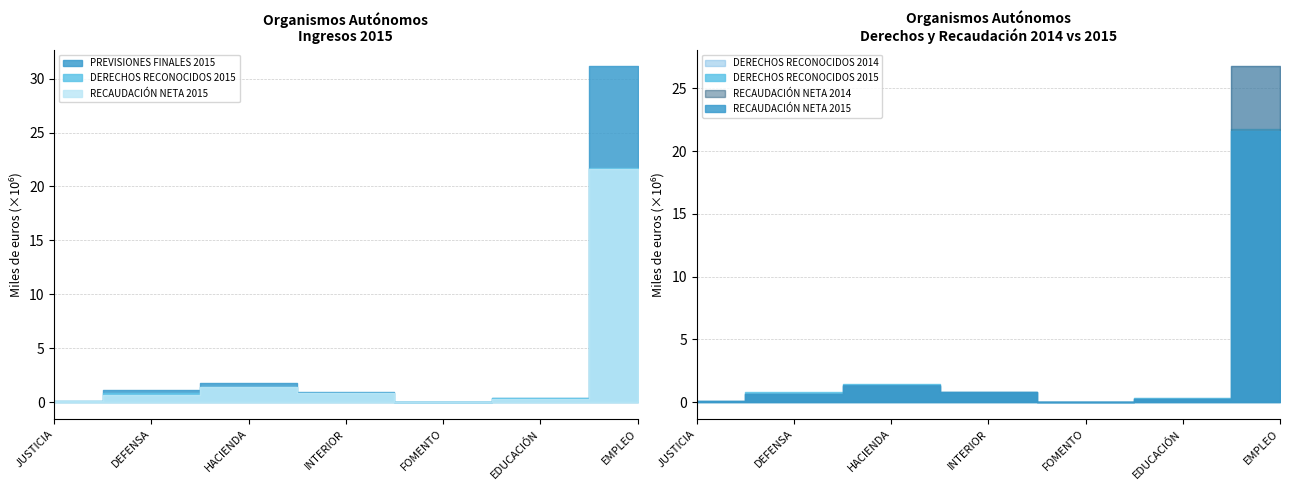

True or false: DERECHOS RECONOCIDOS 2015 and RECAUDACIÓN NETA 2015 cross at least once.

False